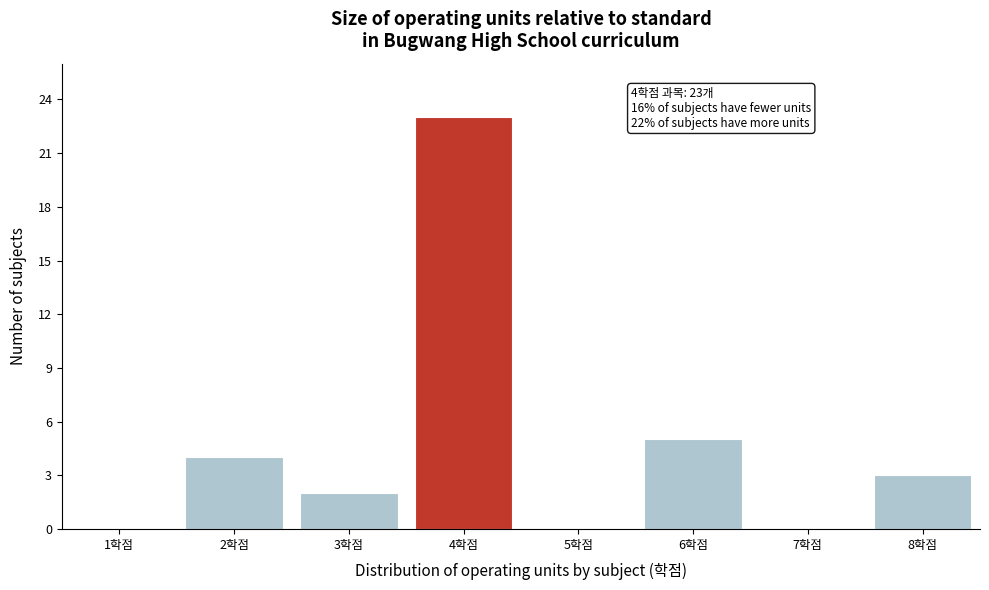

Reading left to right, what are all the values shown in this chart?

1학점=0	2학점=4	3학점=2	4학점=23	5학점=0	6학점=5	7학점=0	8학점=3